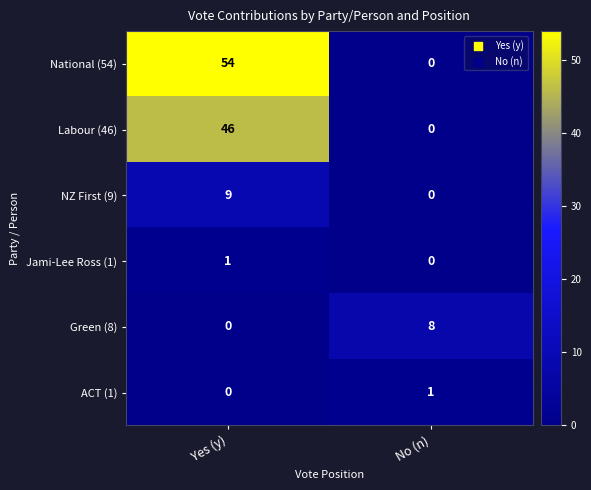

How many categories are shown in the chart?

2